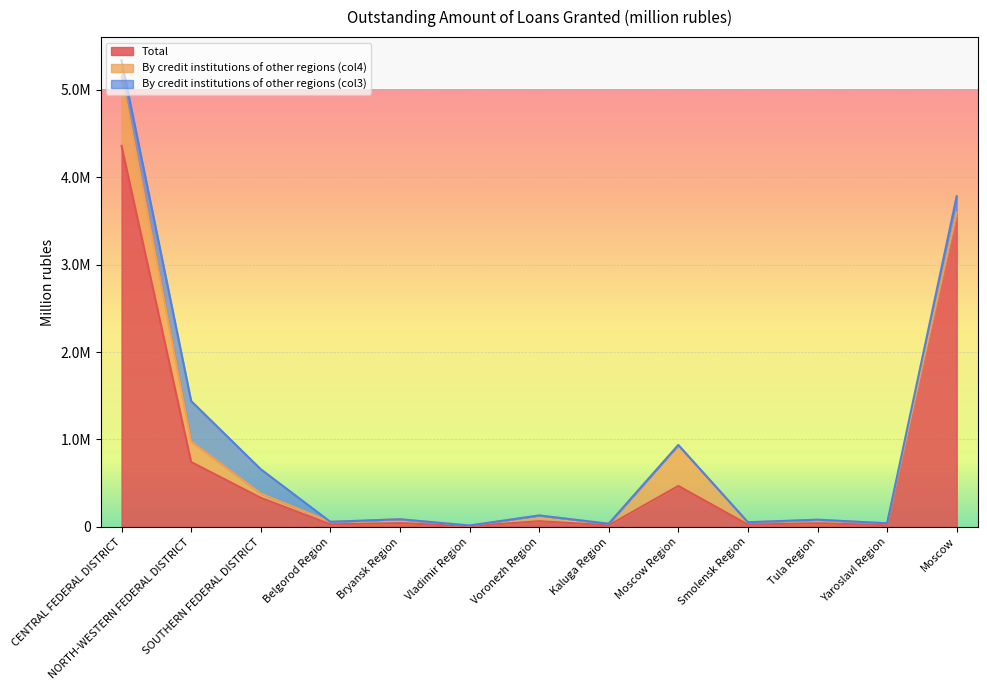

True or false: By credit institutions of other regions (col4) and Total intersect in this chart.

False